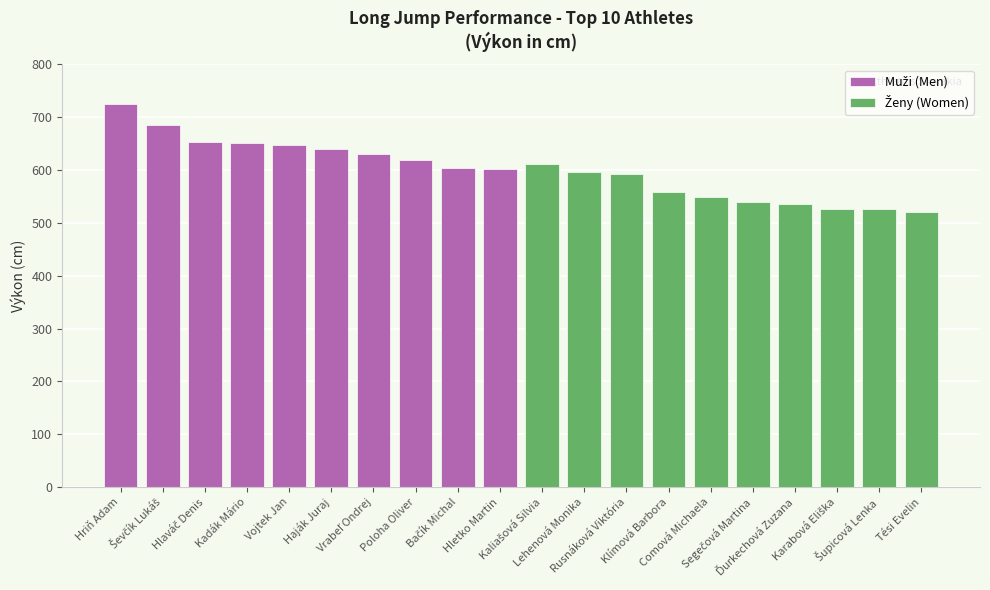

What is the average value of the Ženy (Women) series?

556